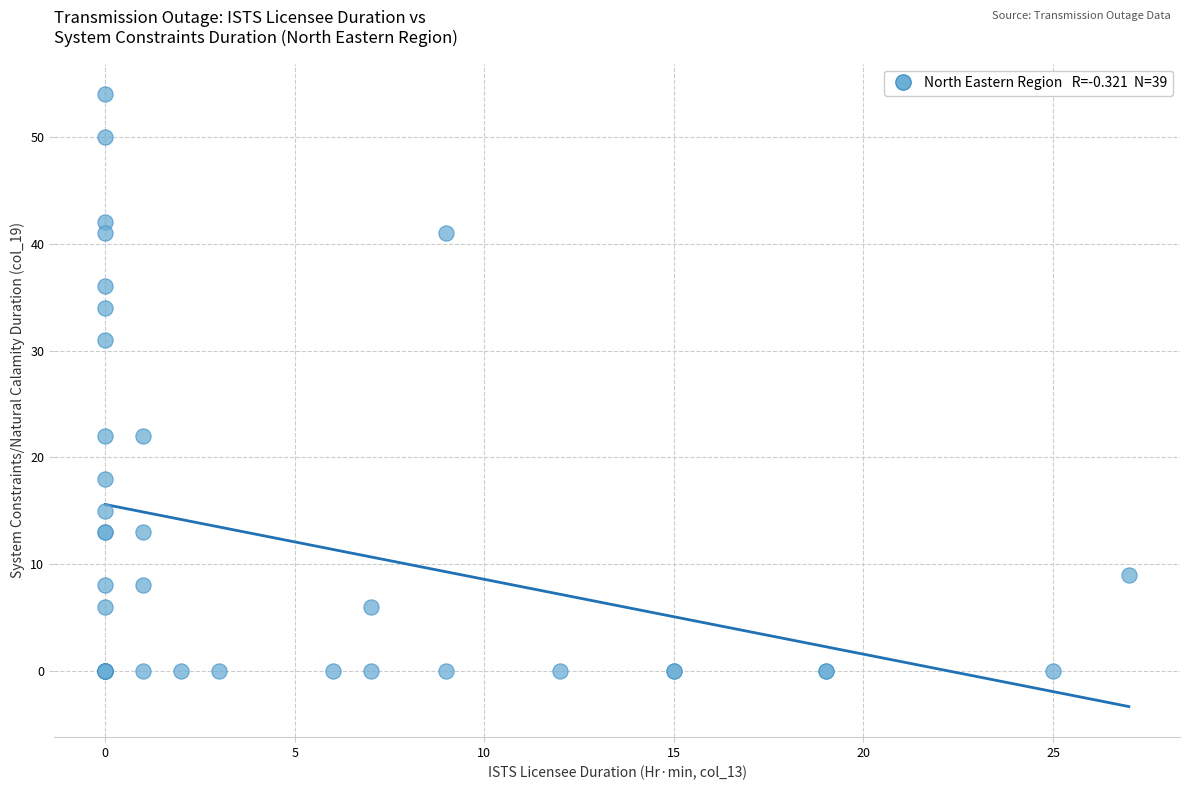

What Y value in the scatter plot is closest to 27?

31